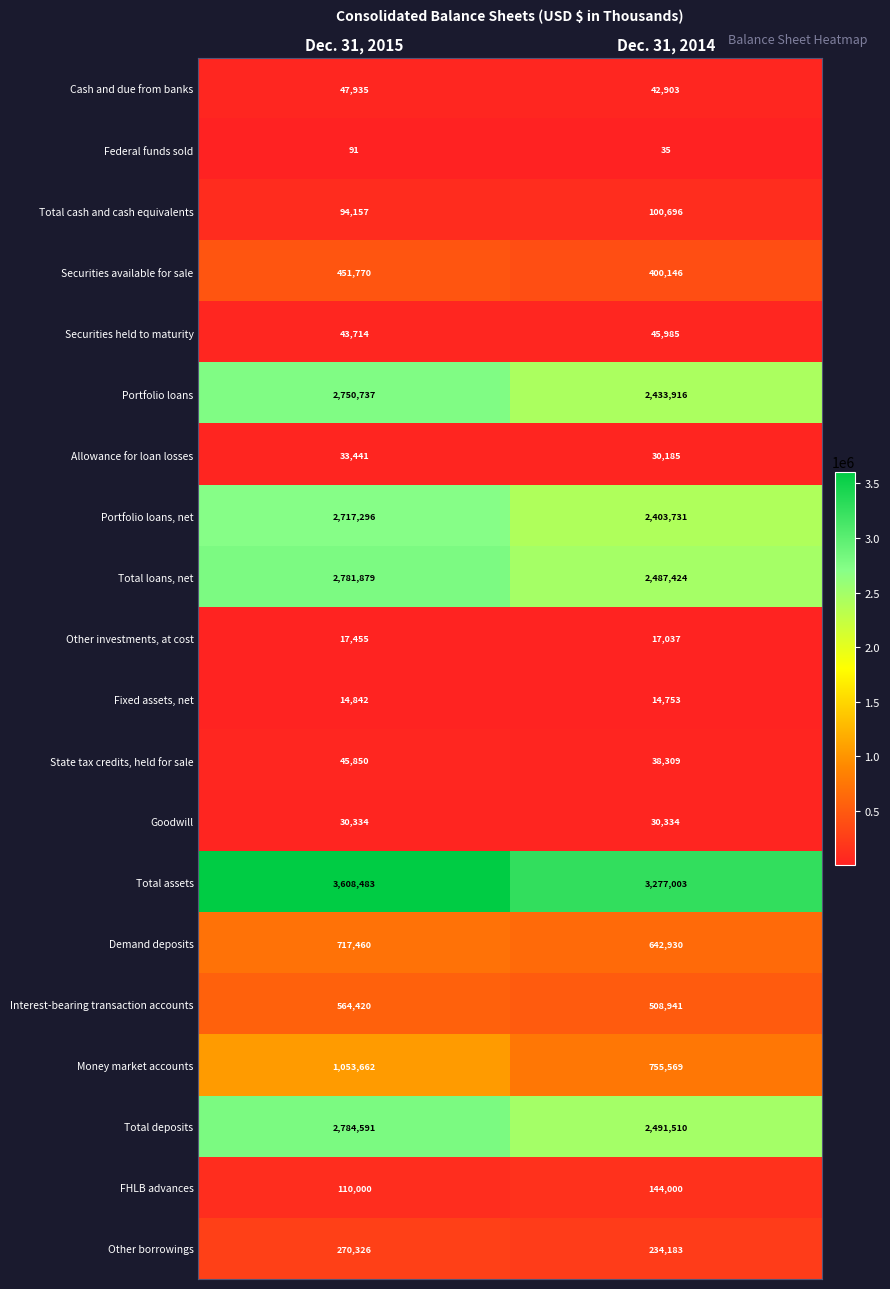

At how many categories does at least one series exceed 3337862?

1